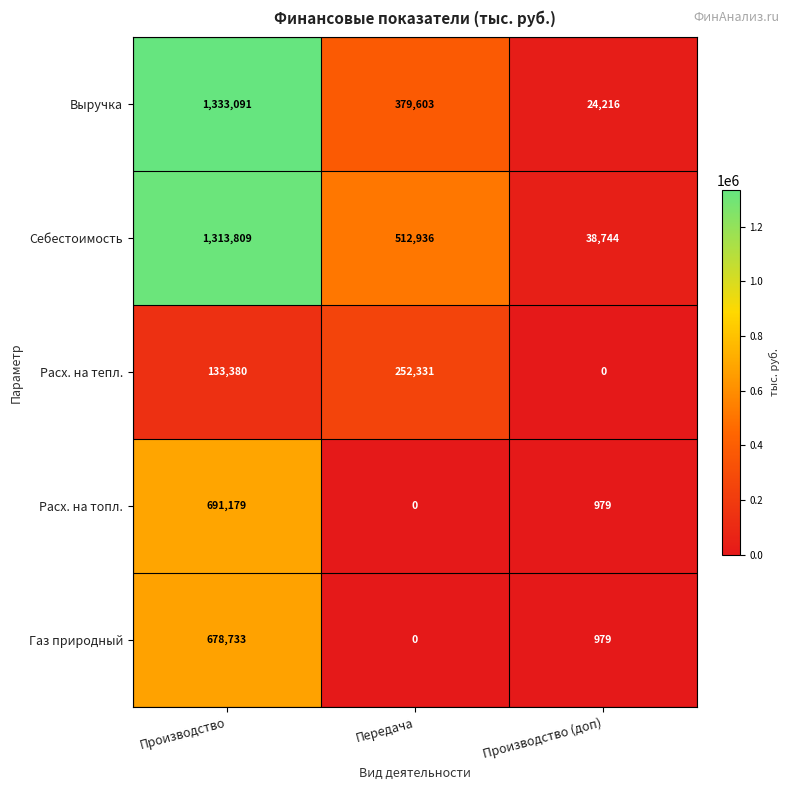

Which series has the widest spread of values?

Выручка